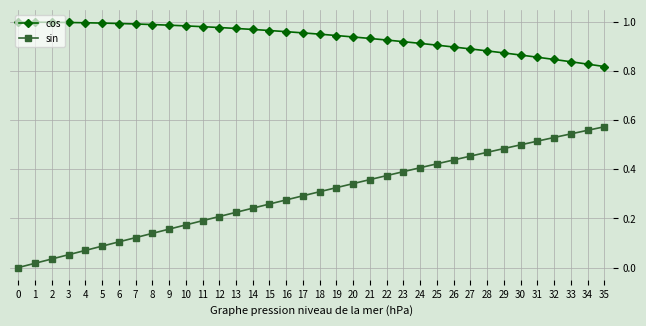

True or false: sin and cos intersect in this chart.

False